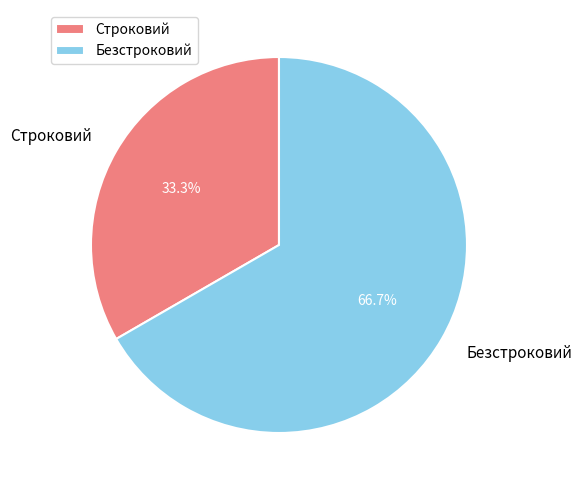

How many segments does this pie chart have?

2